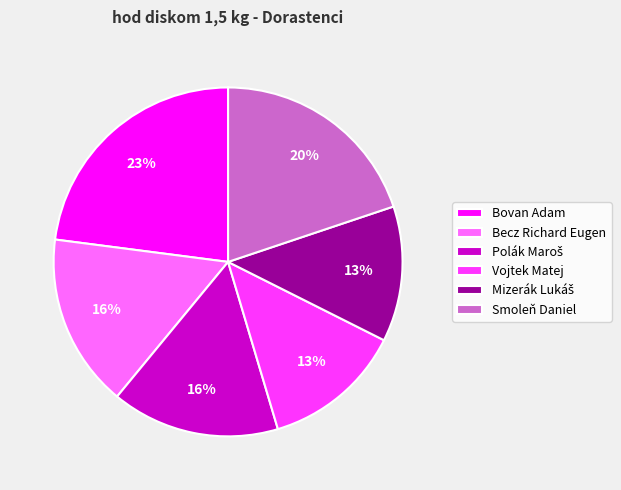

The Bovan Adam slice represents 23% of the pie. True or false?

True